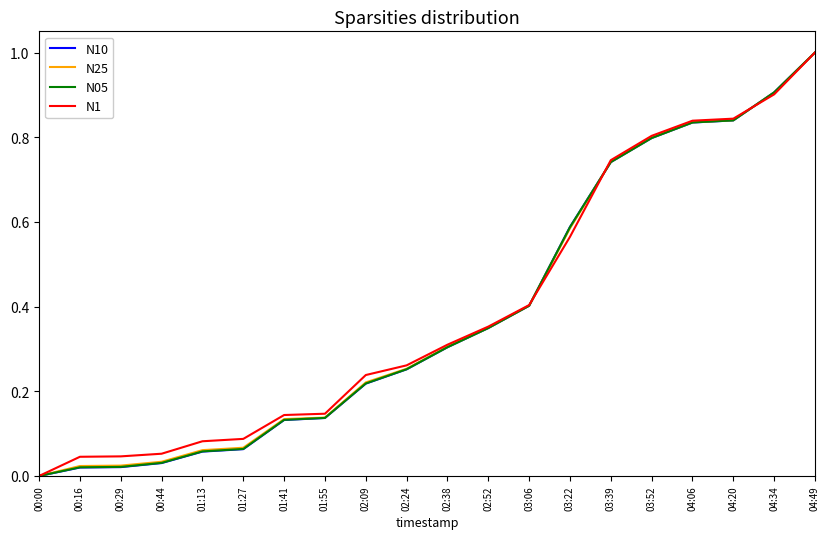

What is the maximum value for N05?

1.0